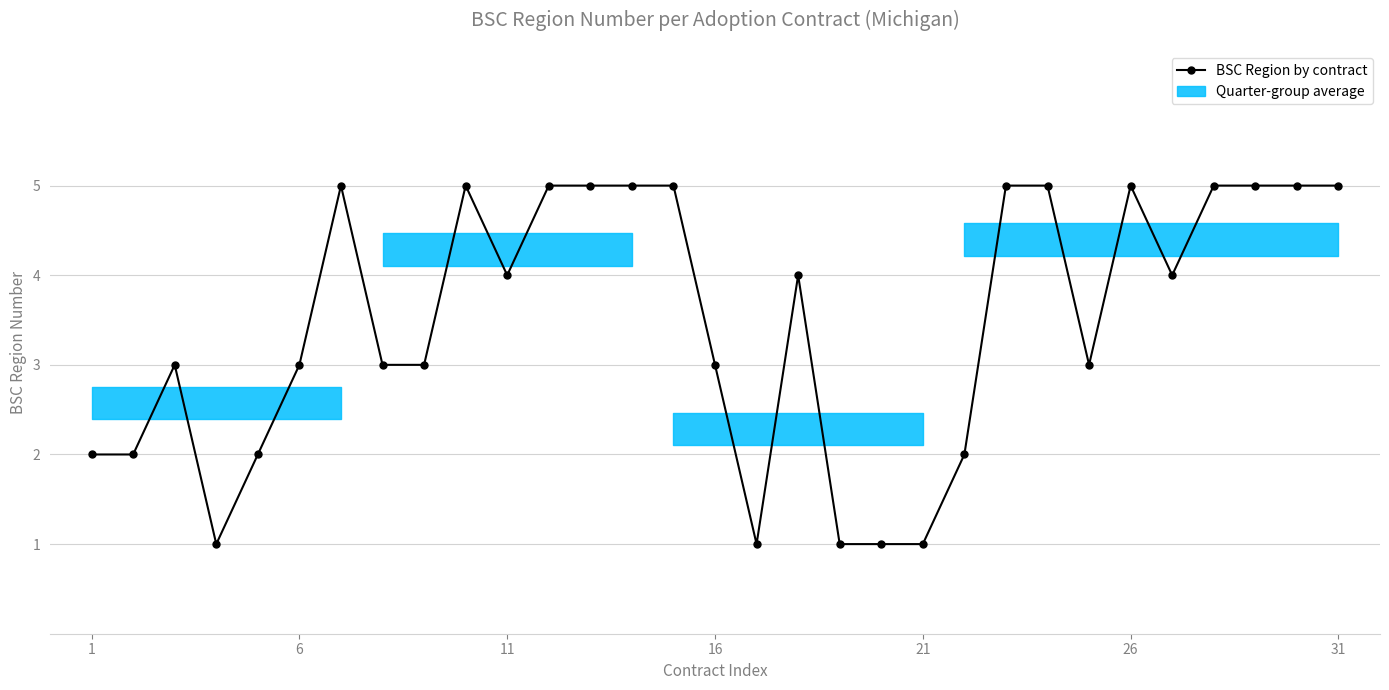

Does the chart display data point markers on the line(s)?

Yes